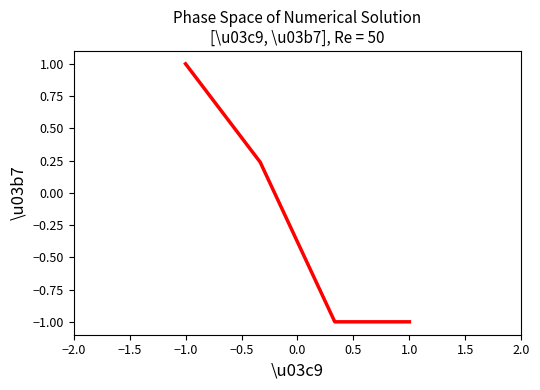

What is the greatest value displayed?

1.0